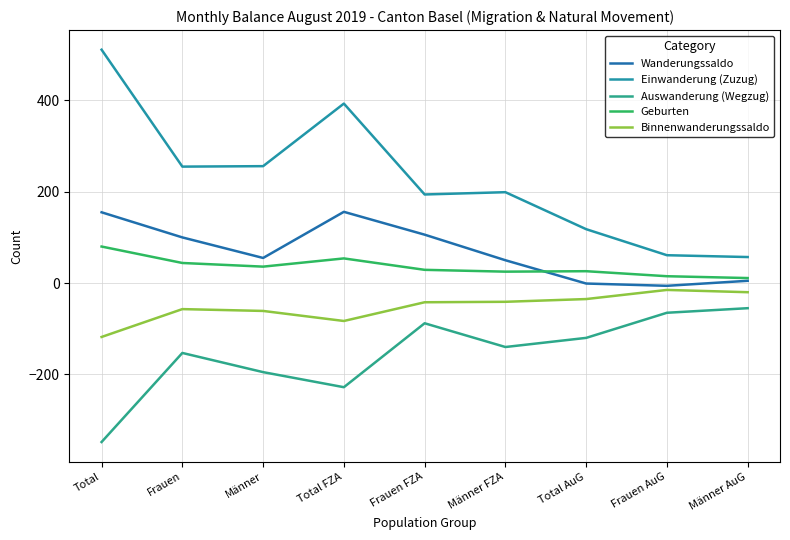

True or false: Auswanderung (Wegzug) and Binnenwanderungssaldo intersect in this chart.

False